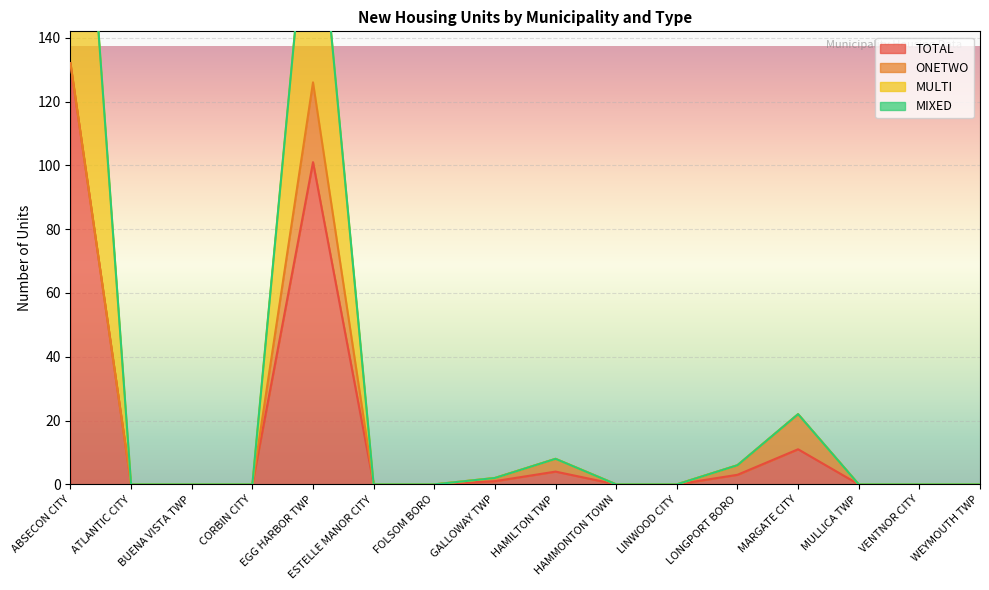

What is the label of the 16th point from the left?

WEYMOUTH TWP